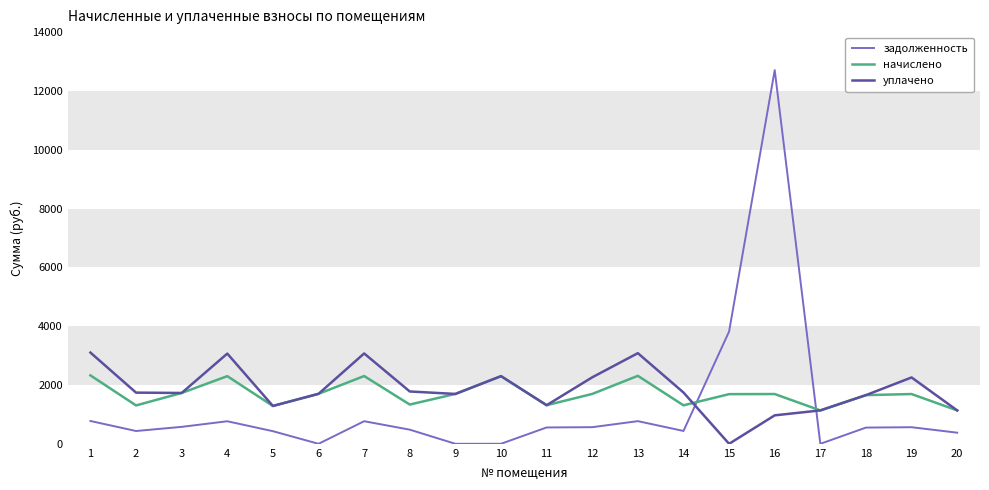

What is the sum of the уплачено values at 9 and 17?

2831.6